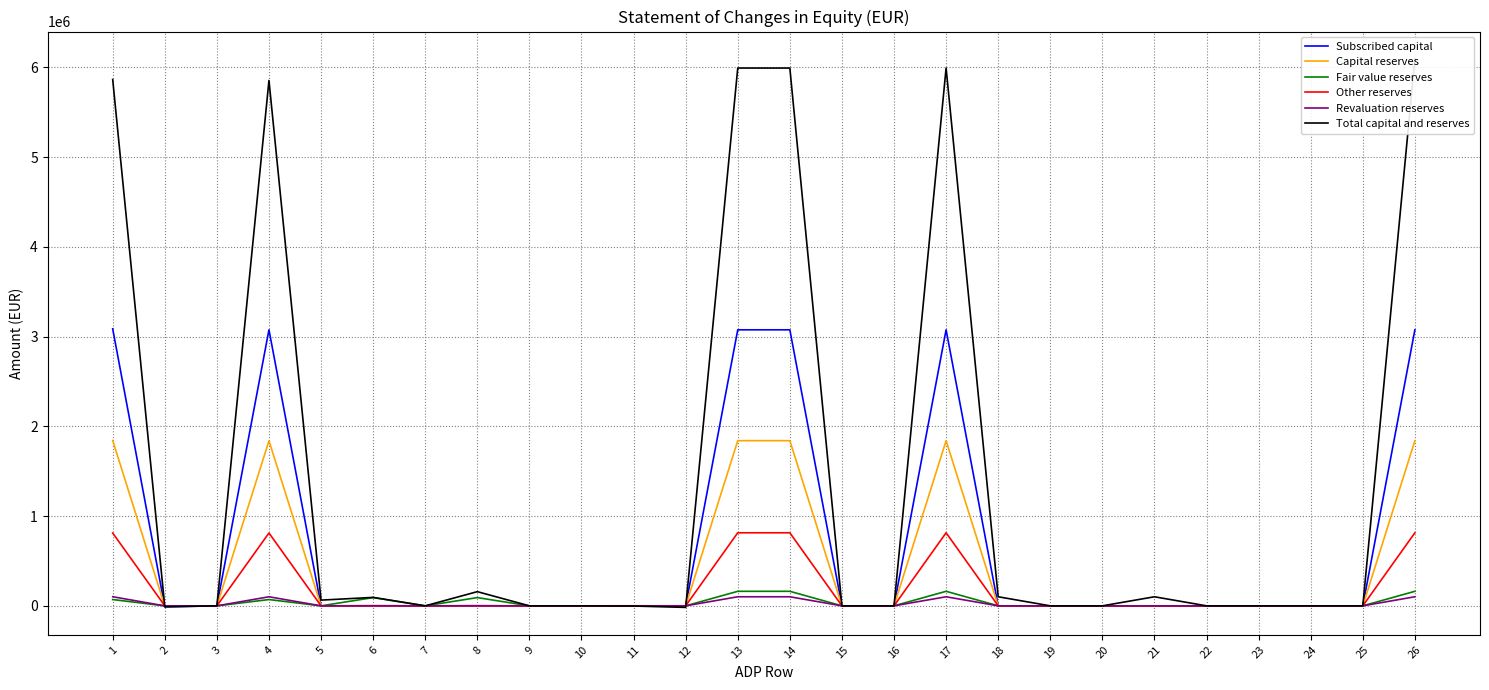

Between which two adjacent categories do Total capital and reserves and Other reserves first intersect?

1 and 2